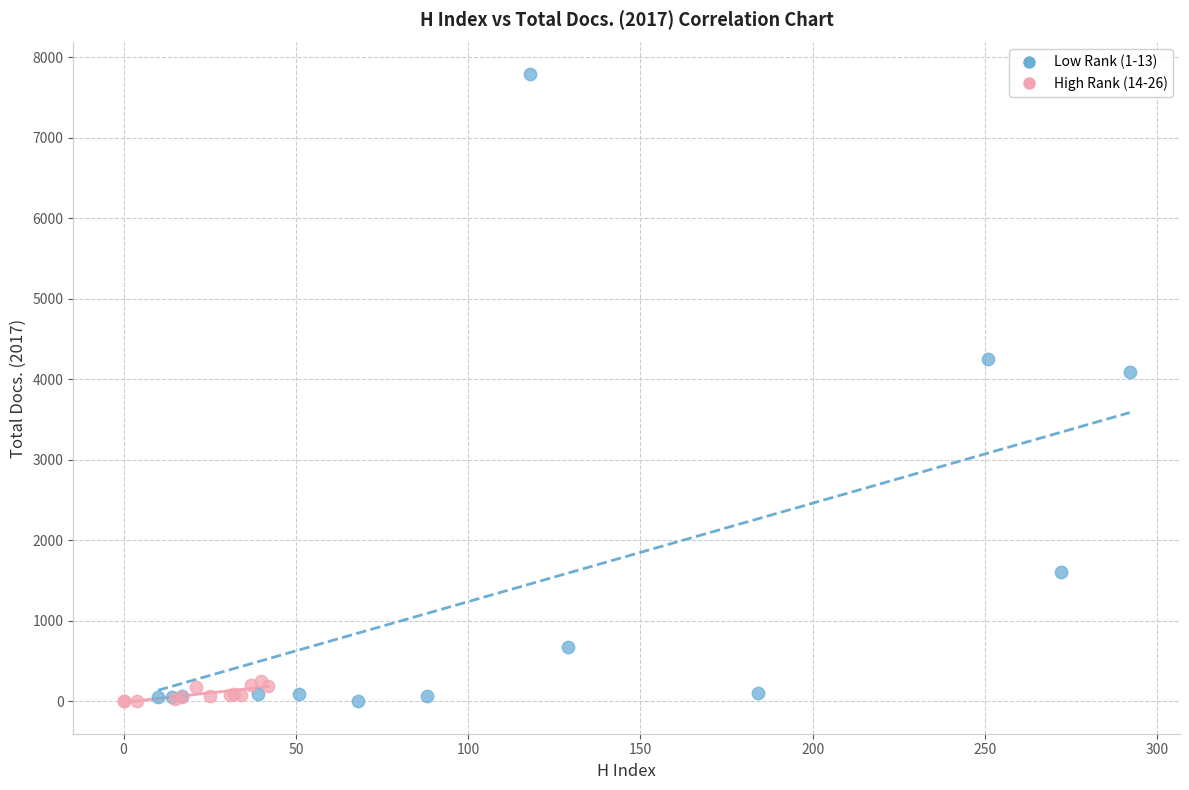

Which series contains the highest Y value?

Low Rank (1-13)